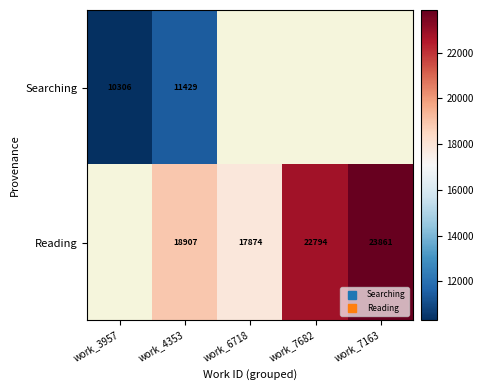

Which category has the lowest value in the Searching series?

work_3957